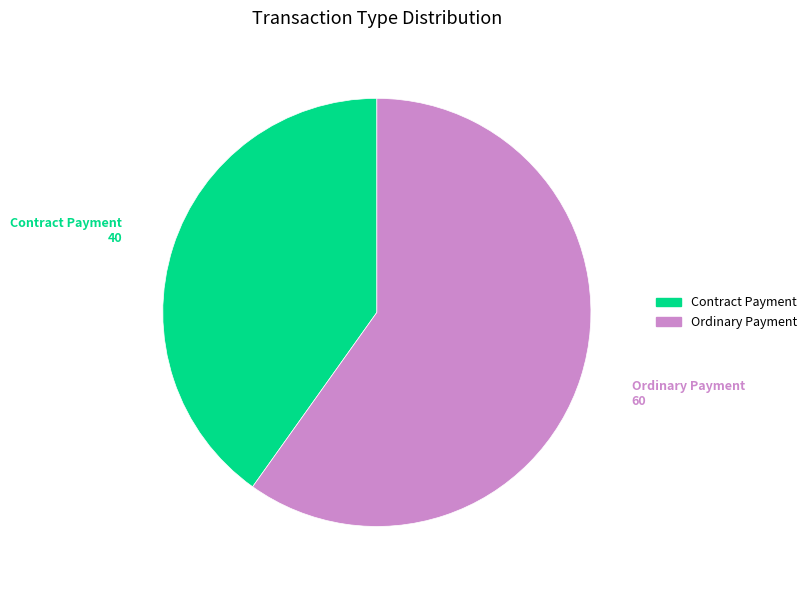

What is the smallest slice in the pie chart?

Contract Payment